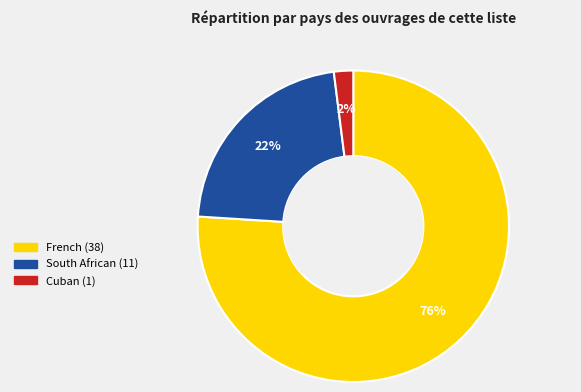

Is there a majority slice in this chart?

Yes